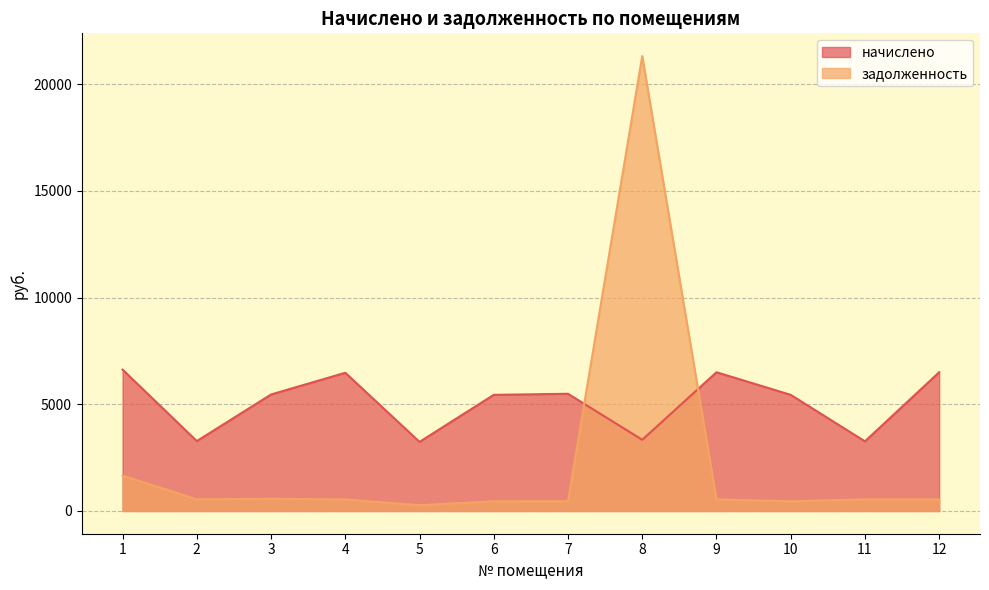

Is the value of начислено at 8 greater than the value of задолженность at 4?

Yes